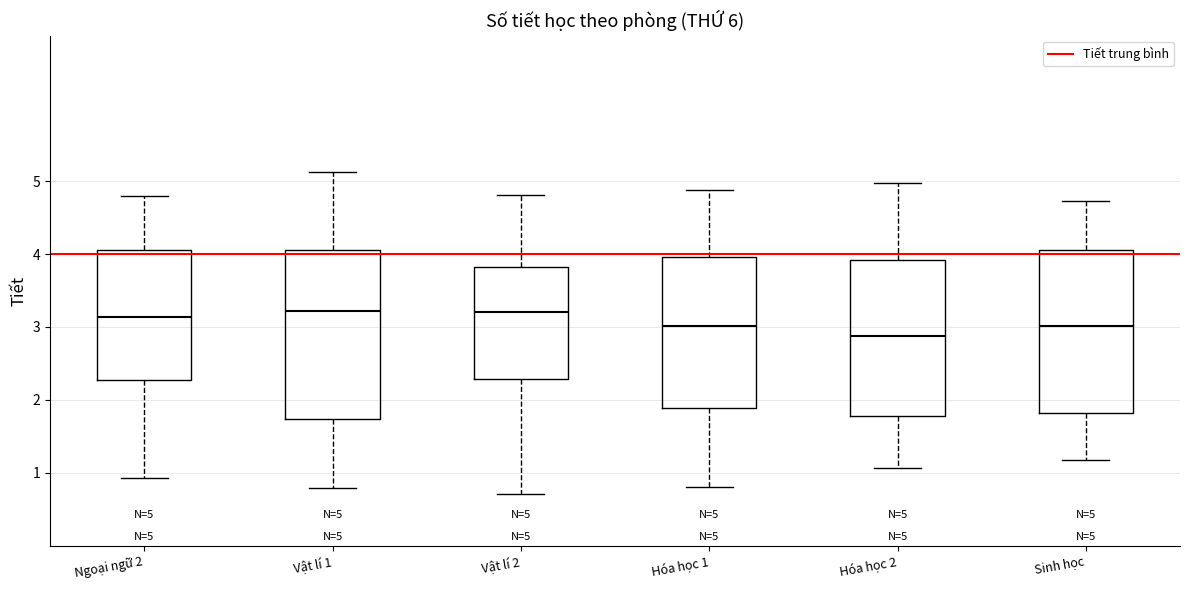

Which box has the lowest median line?

Hóa học 2